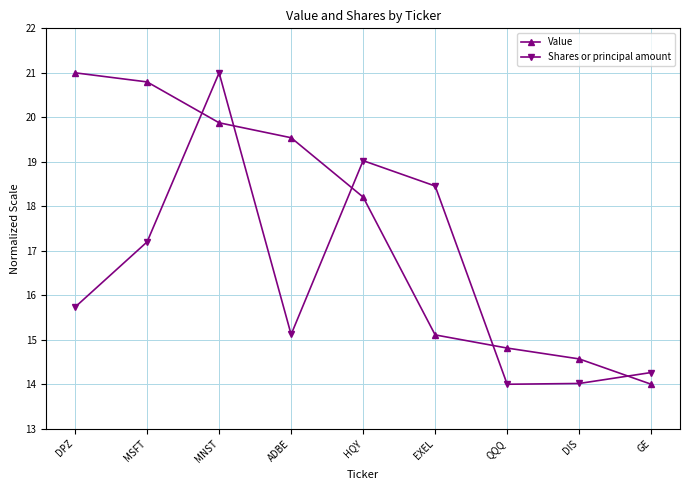

Is the value of Value at DPZ greater than the value of Shares or principal amount at MSFT?

Yes